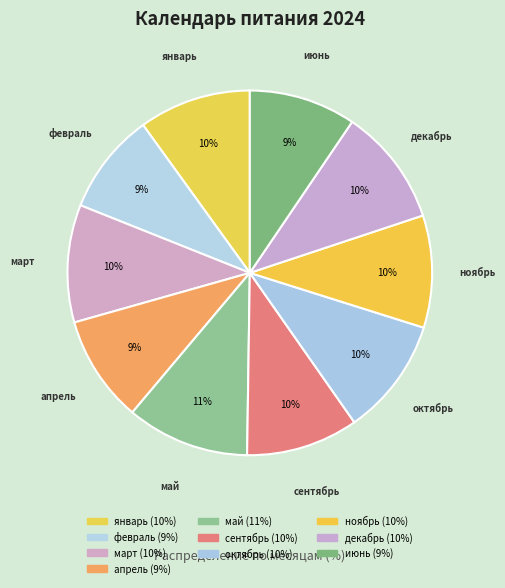

To the nearest percent, what percentage of the pie is февраль?

9%